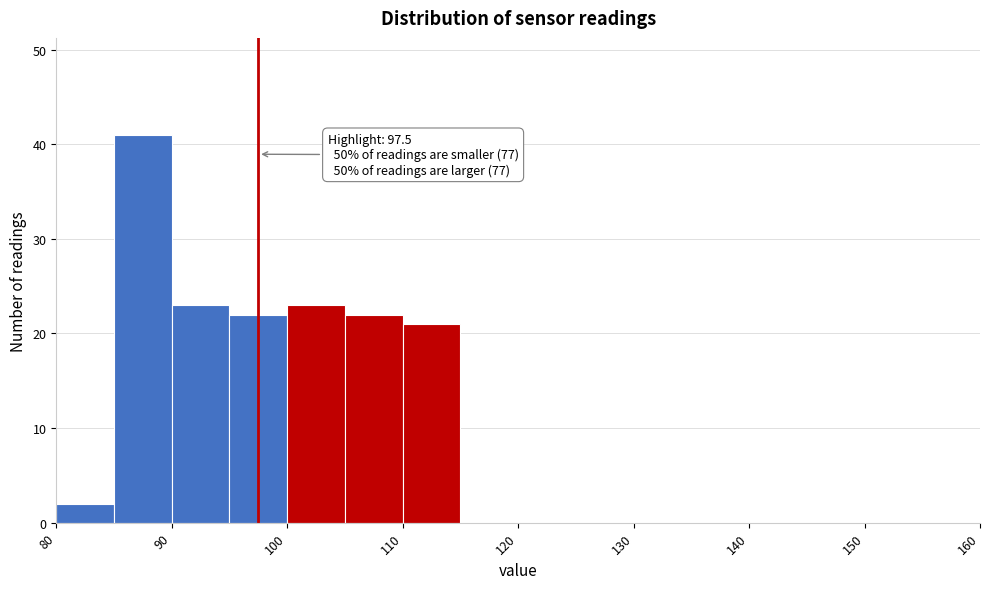

Over which range of the x-axis is the bar tallest?

85 to 90